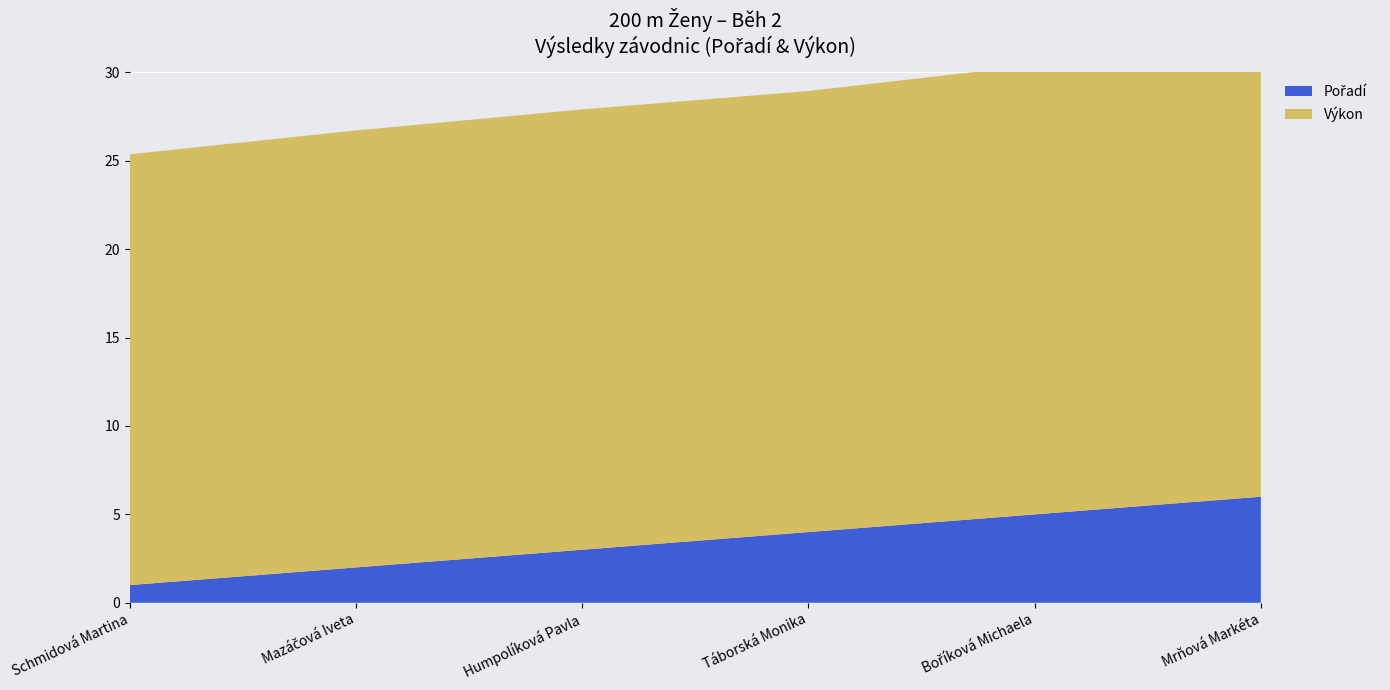

Reading left to right, what are all the values shown in this chart?

Pořadí: 1.0	2.0	3.0	4.0	5.0	6.0
Výkon: 24.4	24.7	24.9	24.9	25.4	25.7